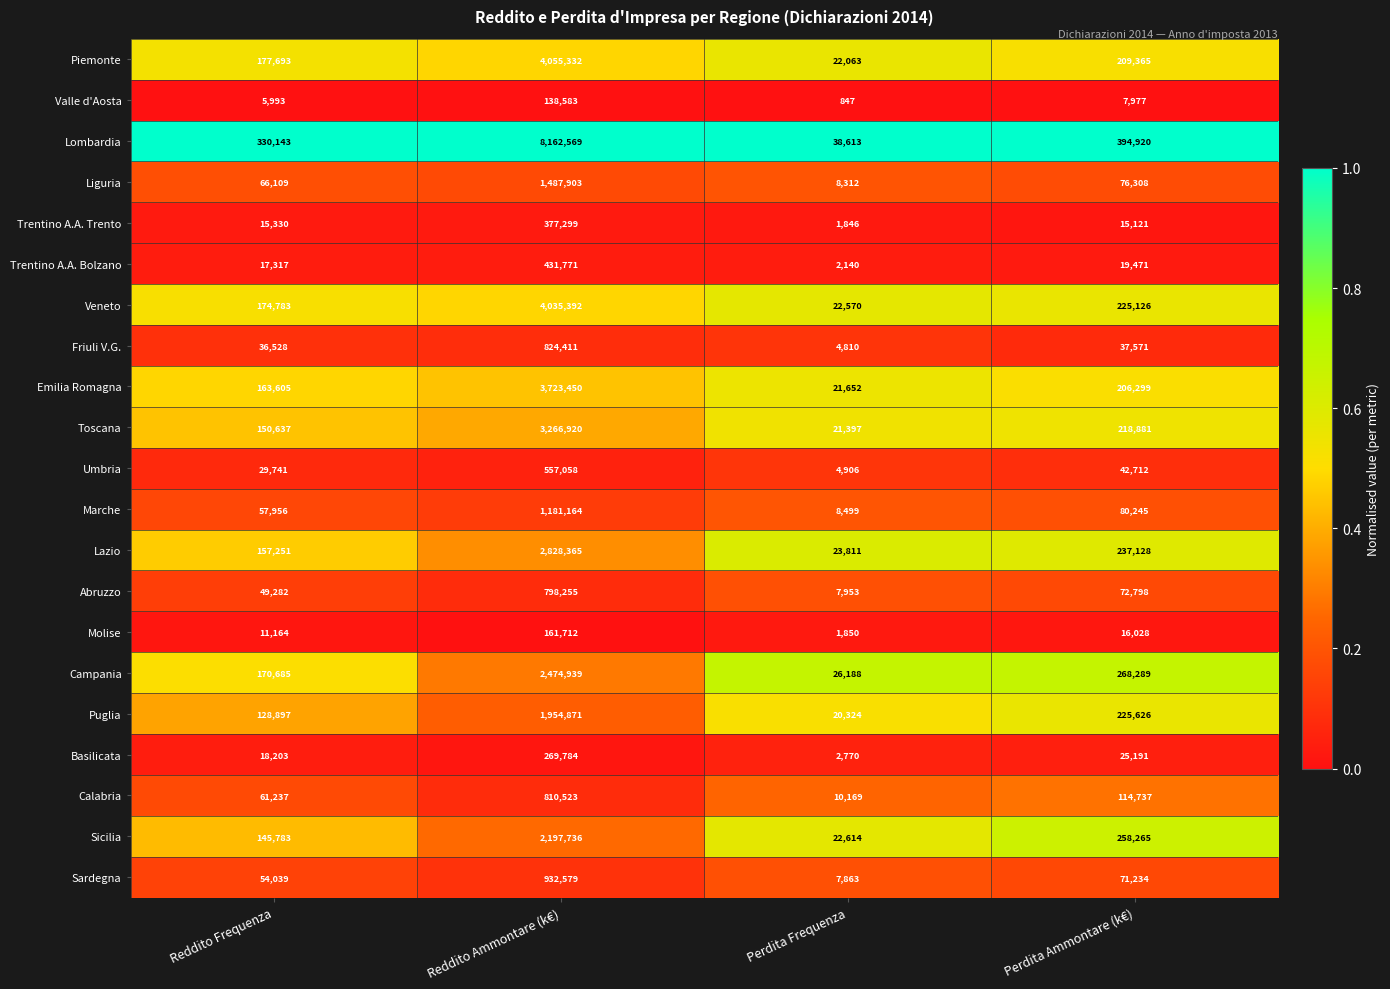

What is the average value of the Toscana series?

914459